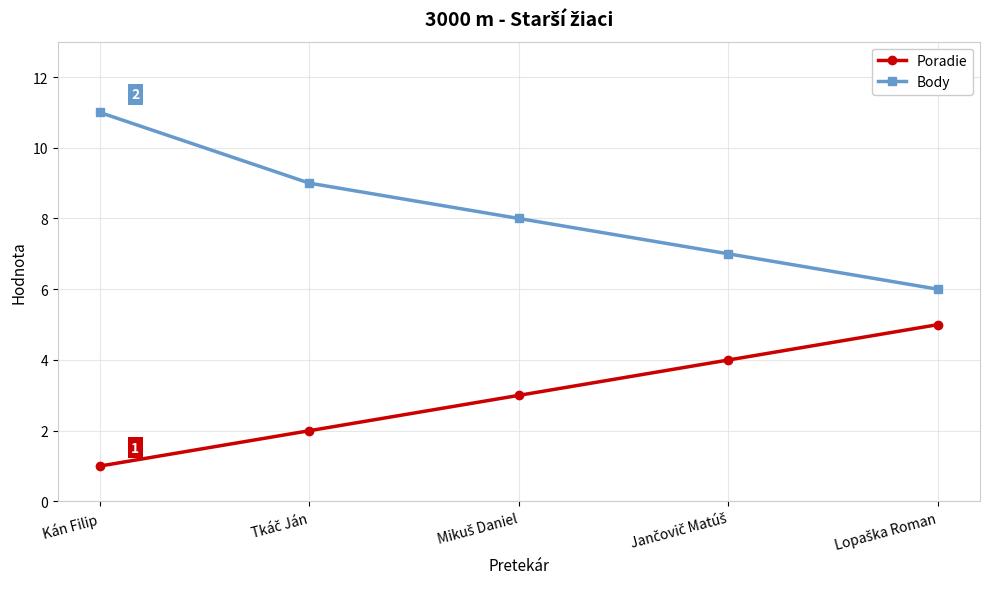

True or false: Poradie and Body intersect in this chart.

False